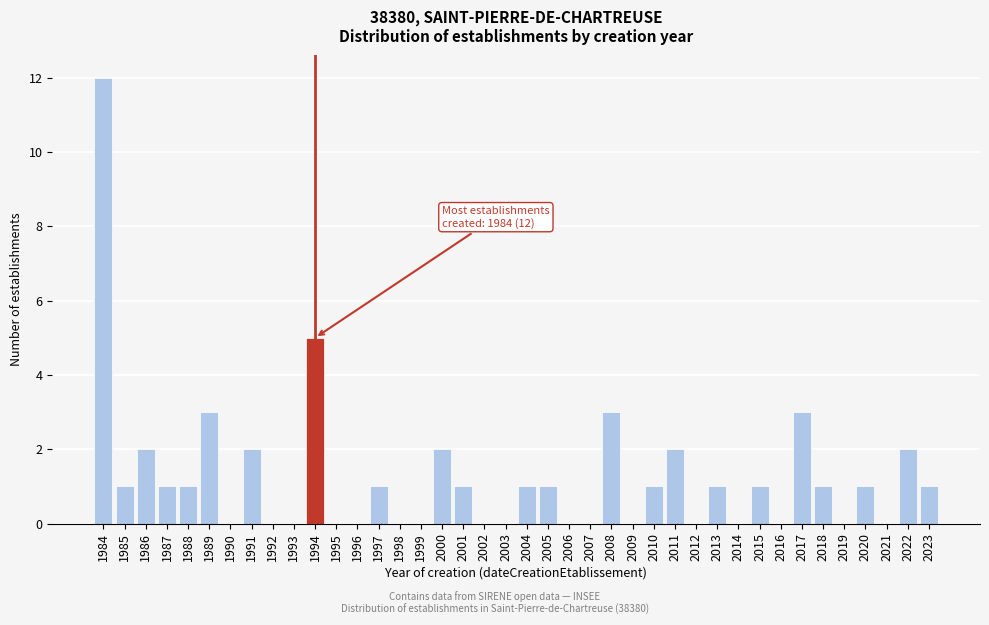

What is the sum of all values?

49